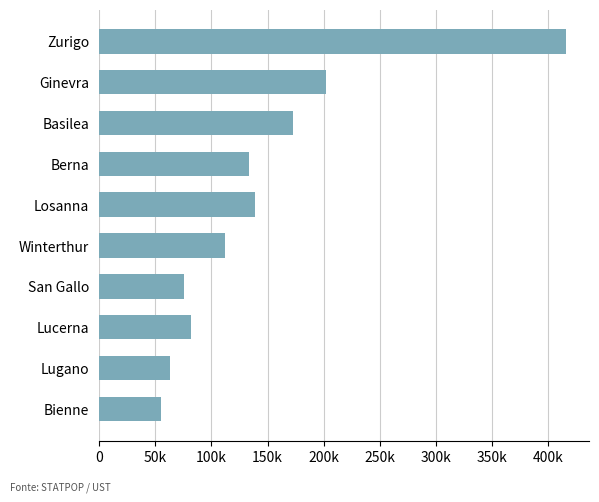

Rank the categories by value from lowest to highest.

Bienne, Lugano, San Gallo, Lucerna, Winterthur, Berna, Losanna, Basilea, Ginevra, Zurigo